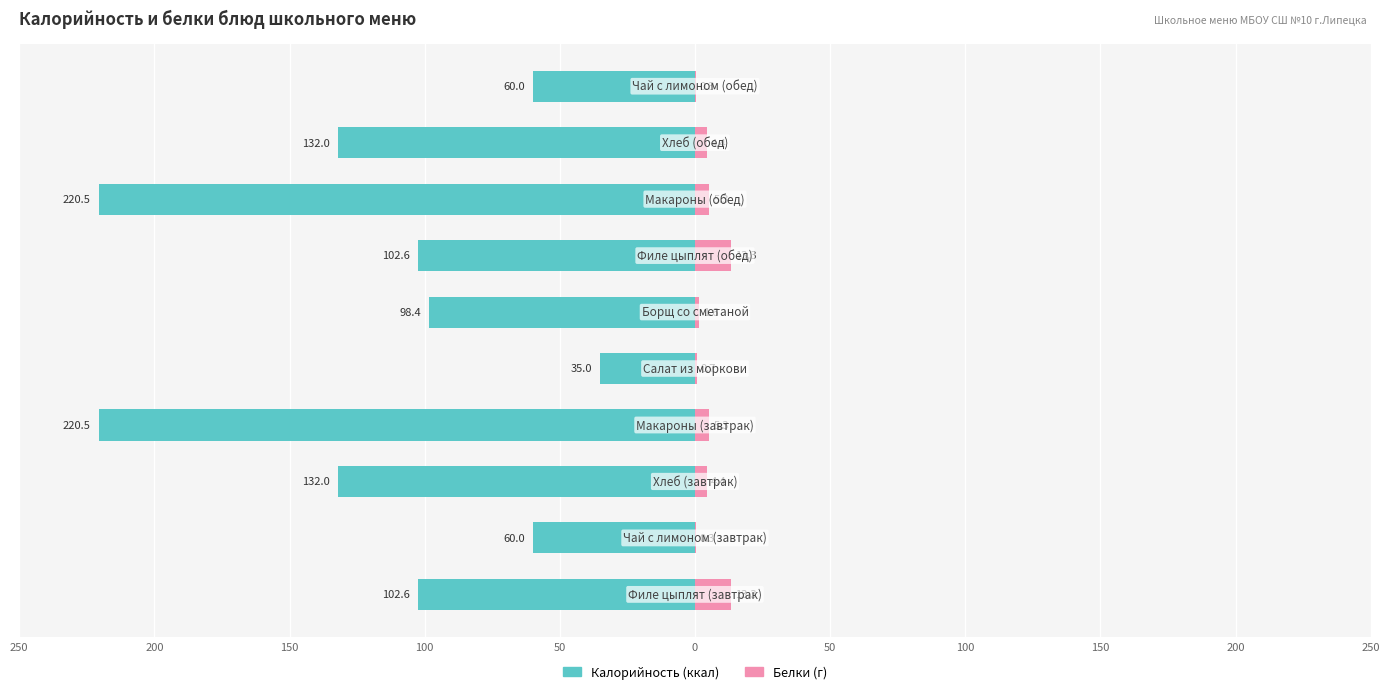

How many distinct data groups are displayed?

2